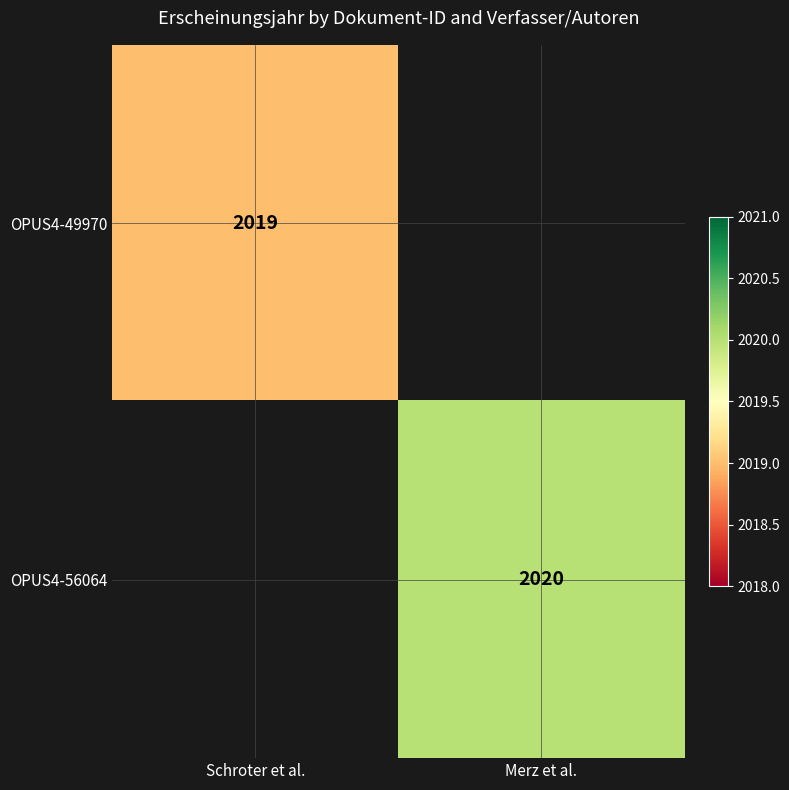

The value of OPUS4-56064 at Merz et al. is 3113. True or false?

False